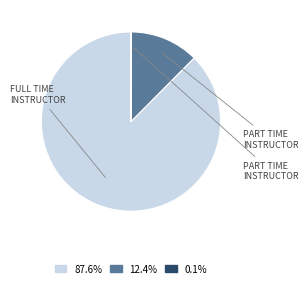

Does 87.6% account for over 50% of the chart?

Yes